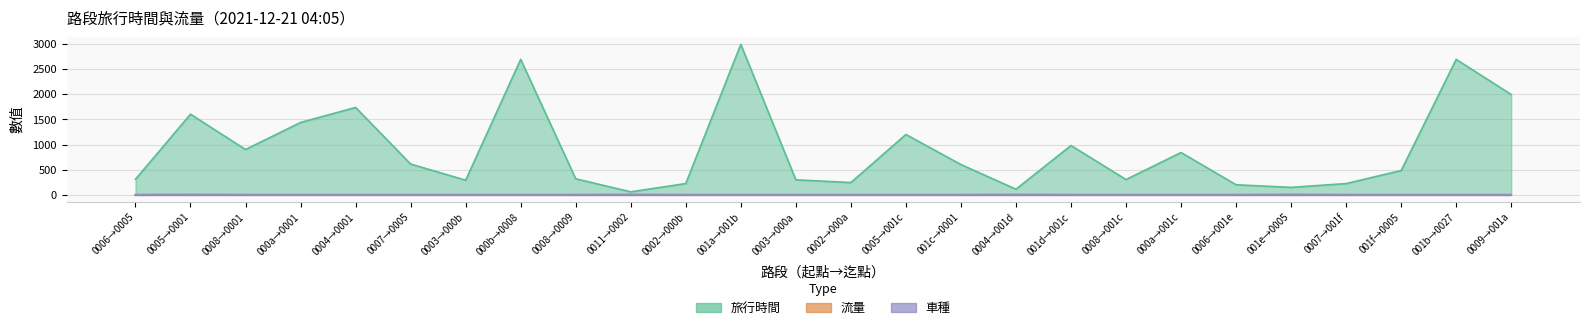

True or false: 旅行時間 and 流量 intersect in this chart.

False